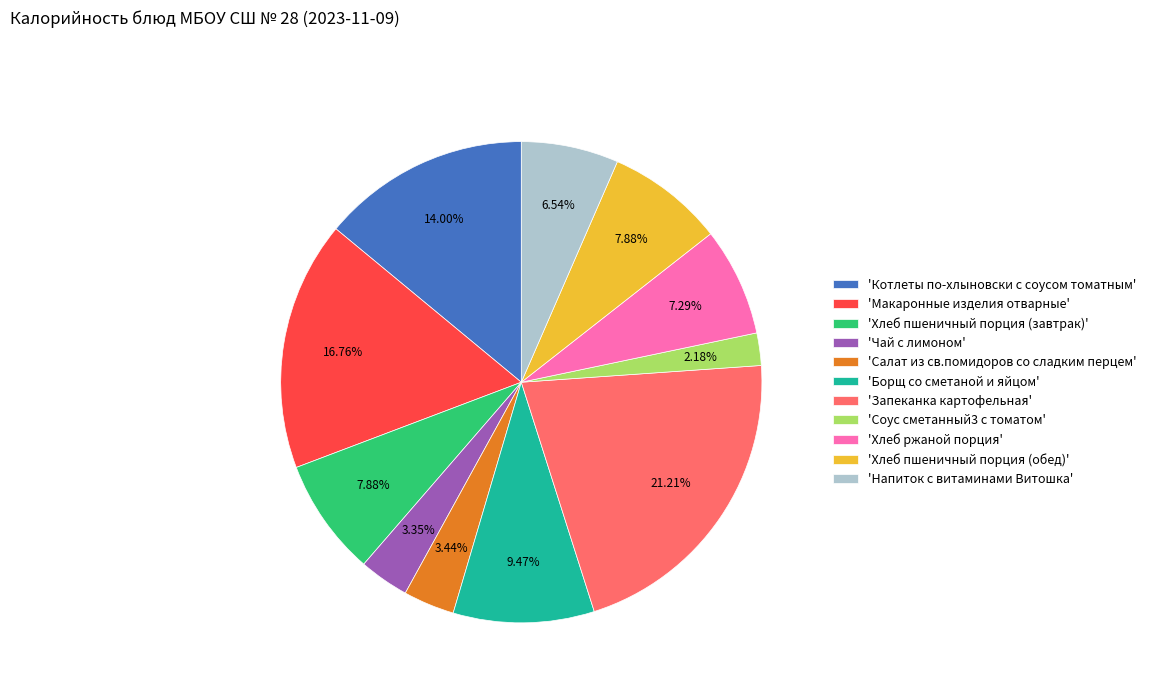

To the nearest percent, what is the average slice percentage?

9%